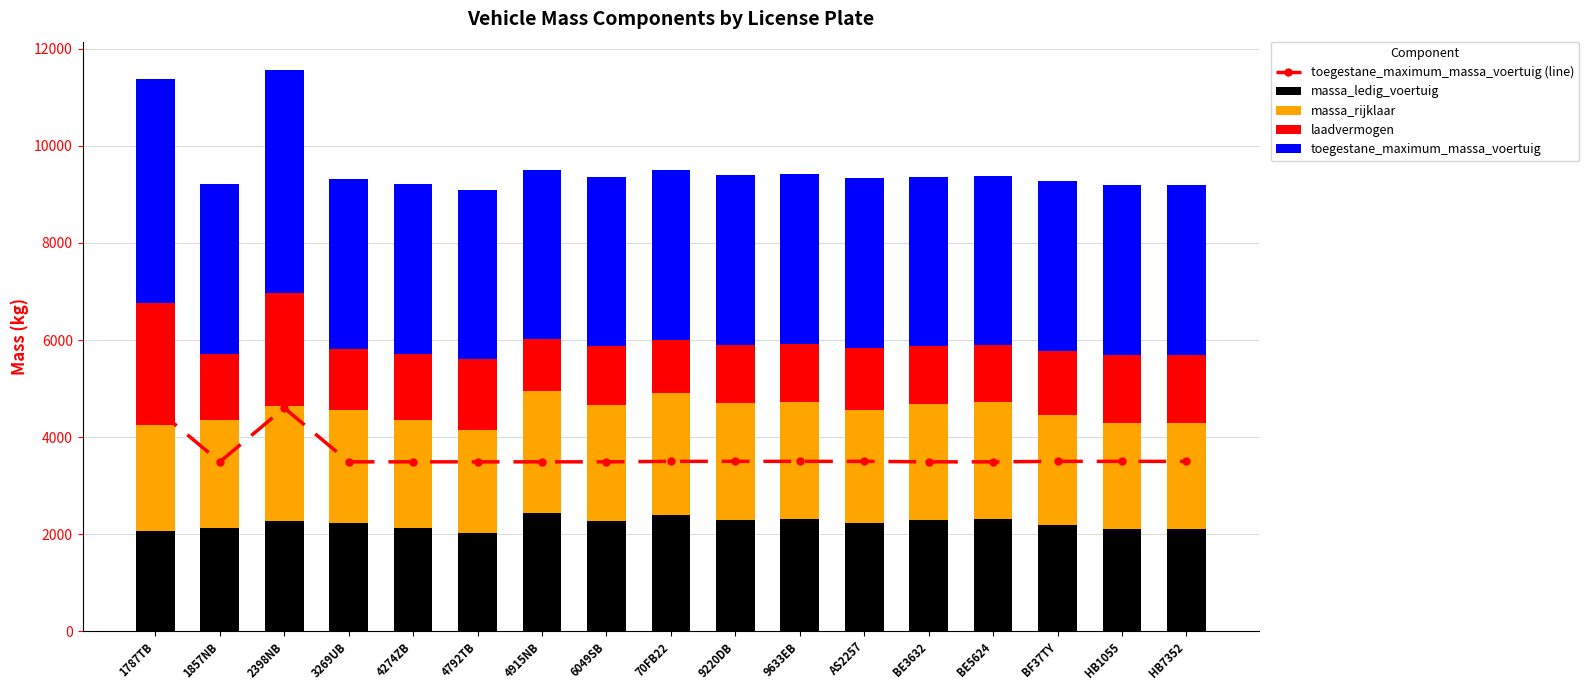

How many data points in toegestane_maximum_massa_voertuig (line) are above 3500?

2